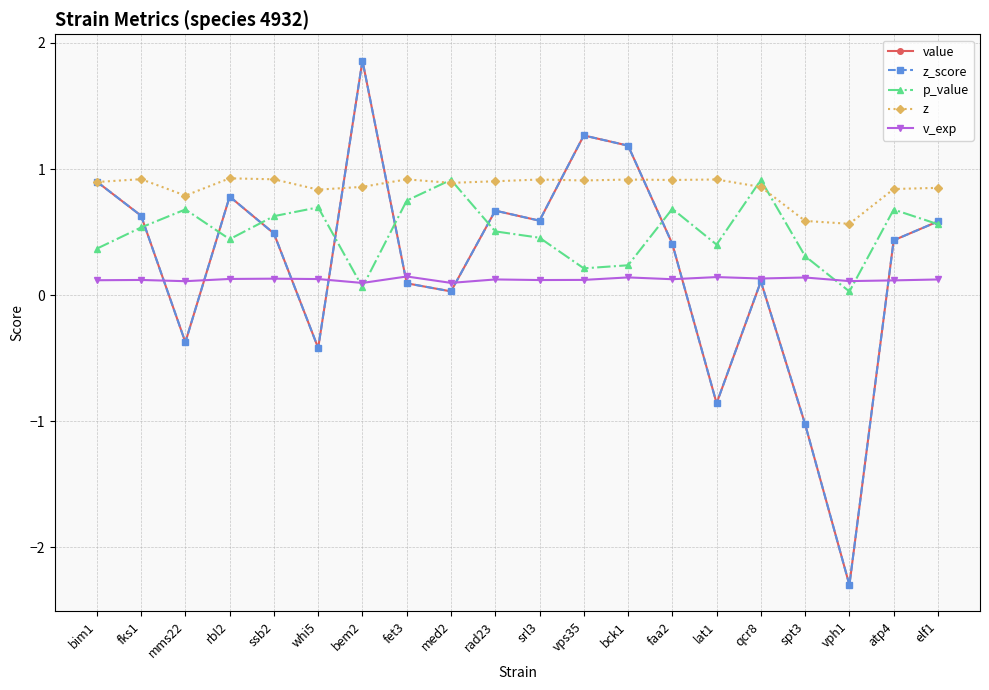

How many lines are shown in the chart?

5